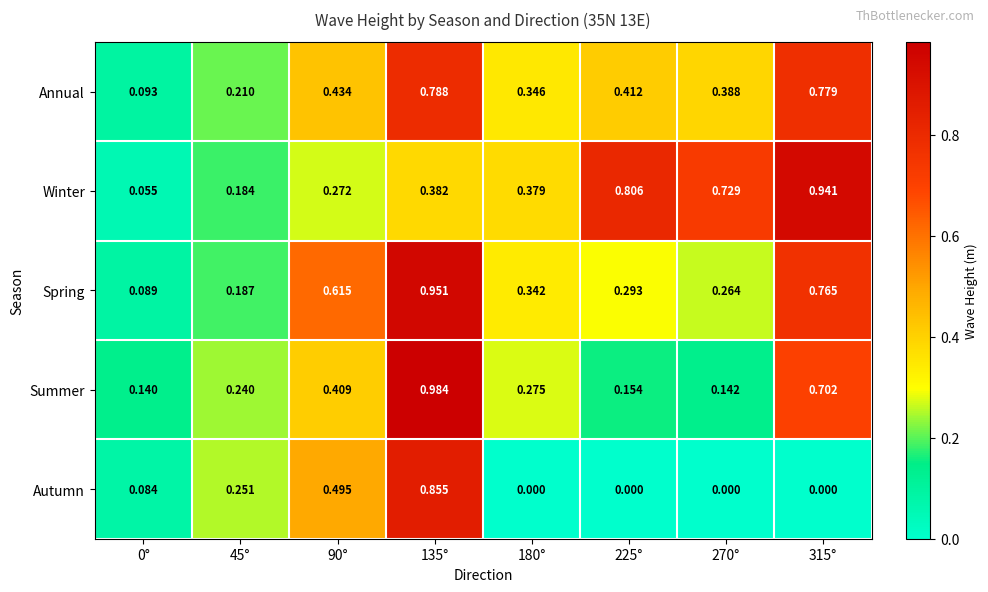

Rank the series at 90° from lowest to highest value.

Winter, Summer, Annual, Autumn, Spring